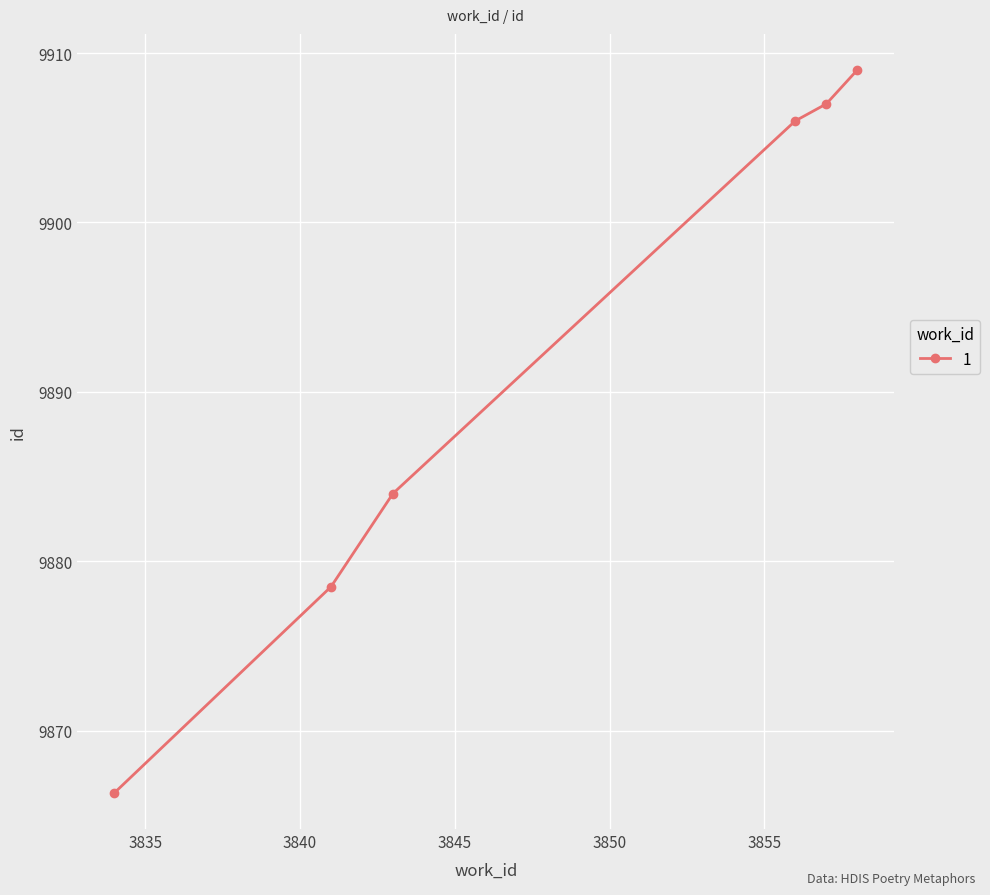

True or false: there are more than 1 points higher than both neighbors.

False